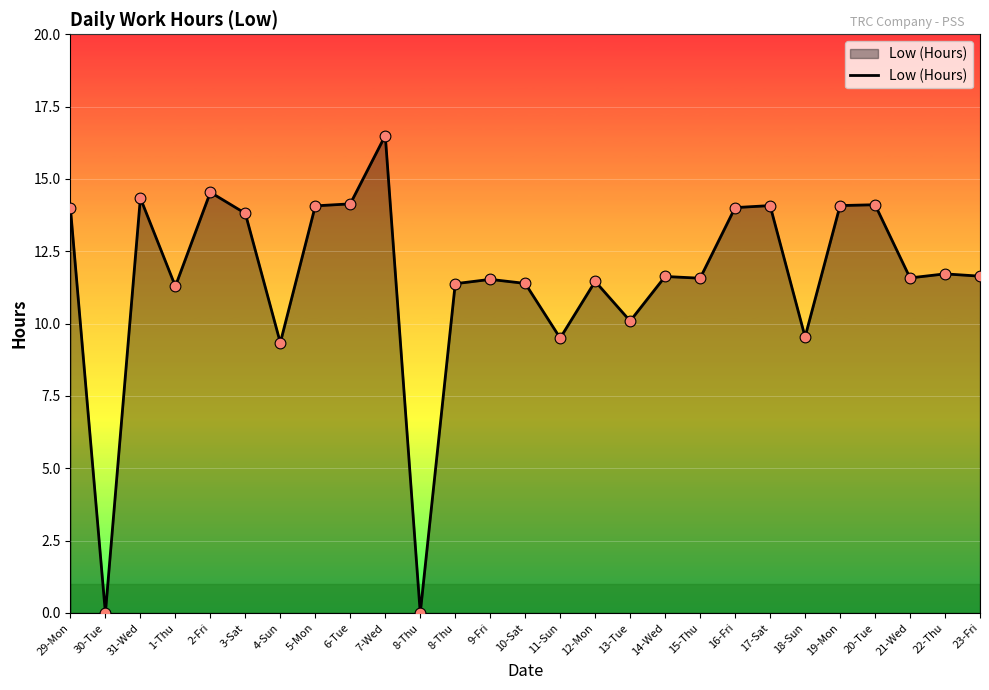

How many lines are shown in the chart?

1